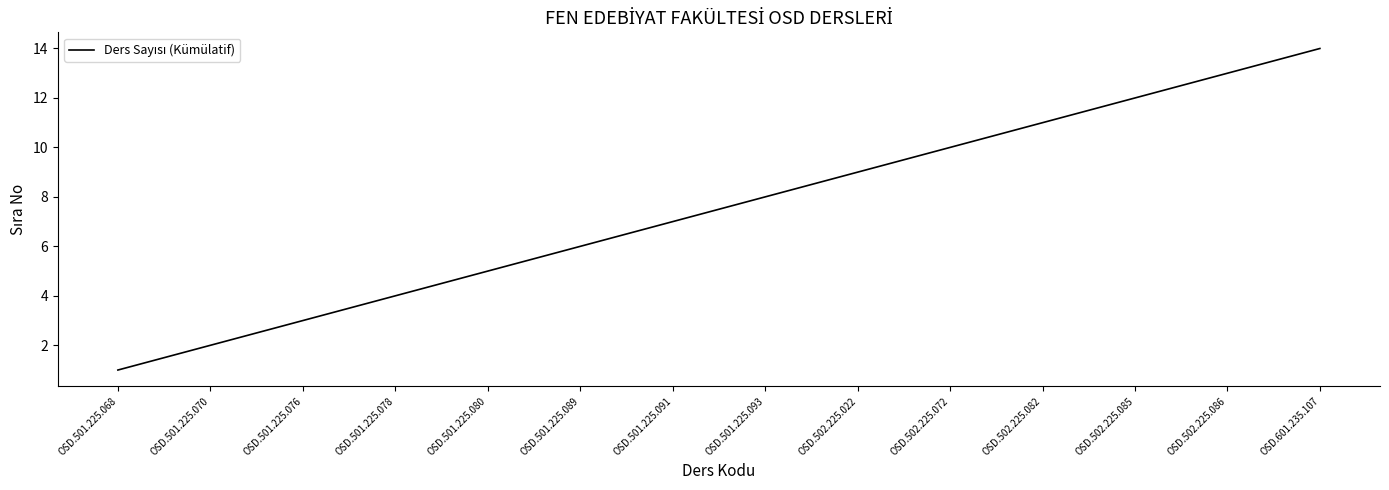

Does the chart have visible grid lines?

No